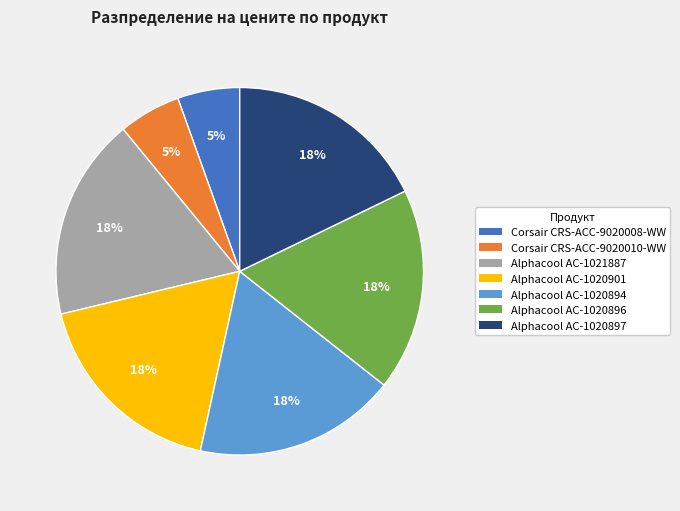

What percentage is the Corsair CRS-ACC-9020010-WW slice, to the nearest percent?

5%